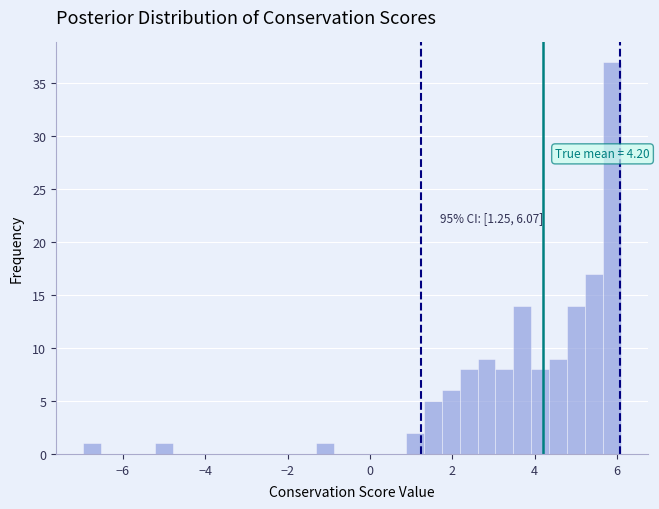

Read against the x-axis, roughly where is the centre of the tallest bar?

5.8